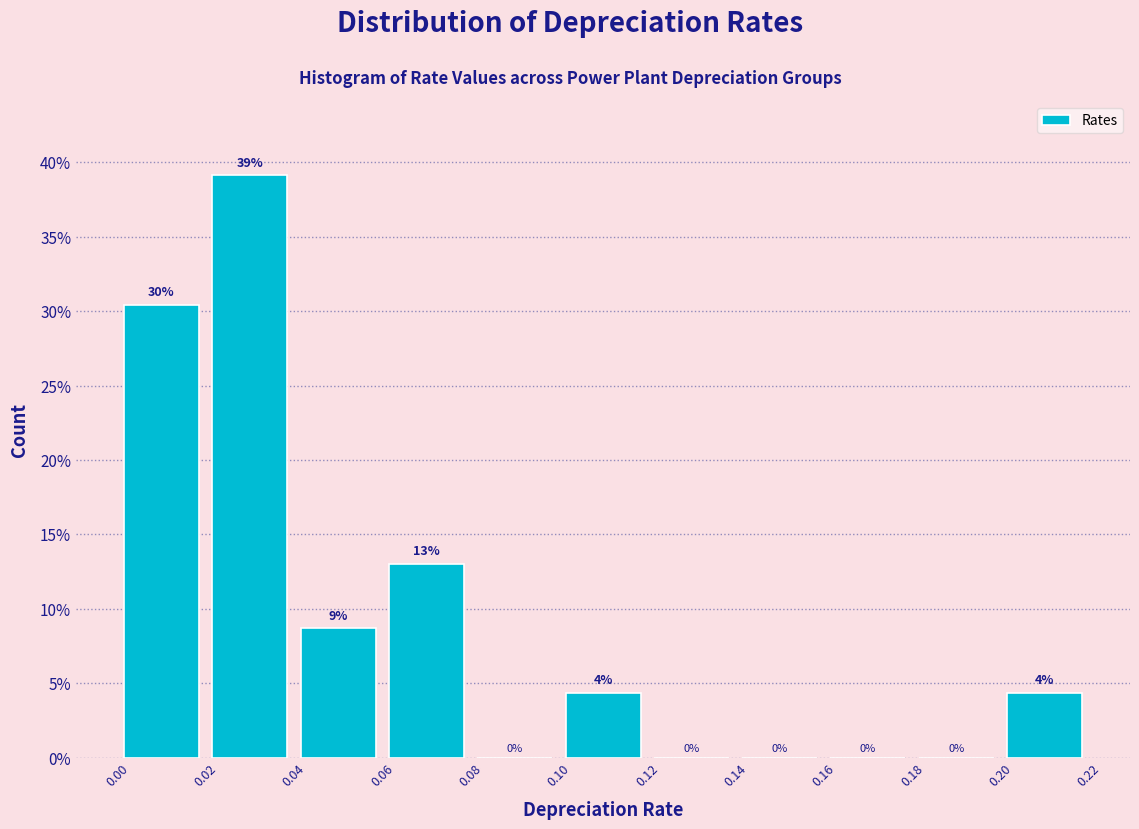

Over which range of the x-axis is the bar tallest?

0.02 to 0.04